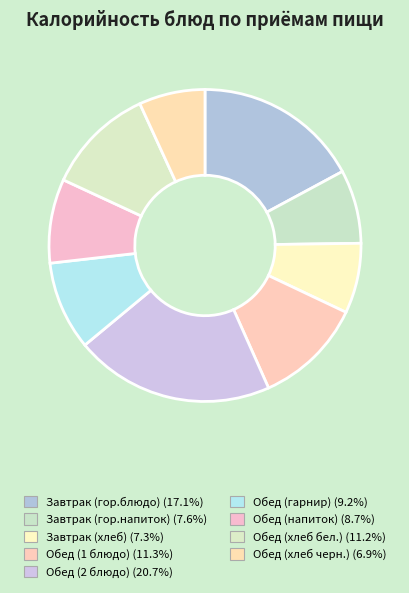

Rank the categories by value from lowest to highest.

Обед (хлеб черн.), Завтрак (хлеб), Завтрак (гор.напиток), Обед (напиток), Обед (гарнир), Обед (хлеб бел.), Обед (1 блюдо), Завтрак (гор.блюдо), Обед (2 блюдо)